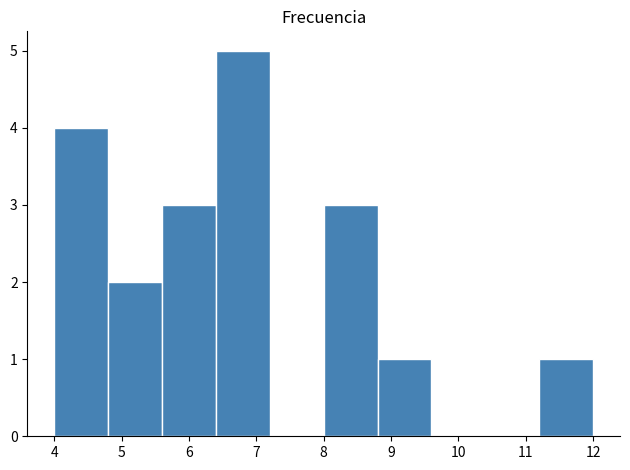

How tall is the bar that spans 6.4 to 7.2 on the x-axis? The values are not printed on the chart, so give them approximately, as read against the axis.

5